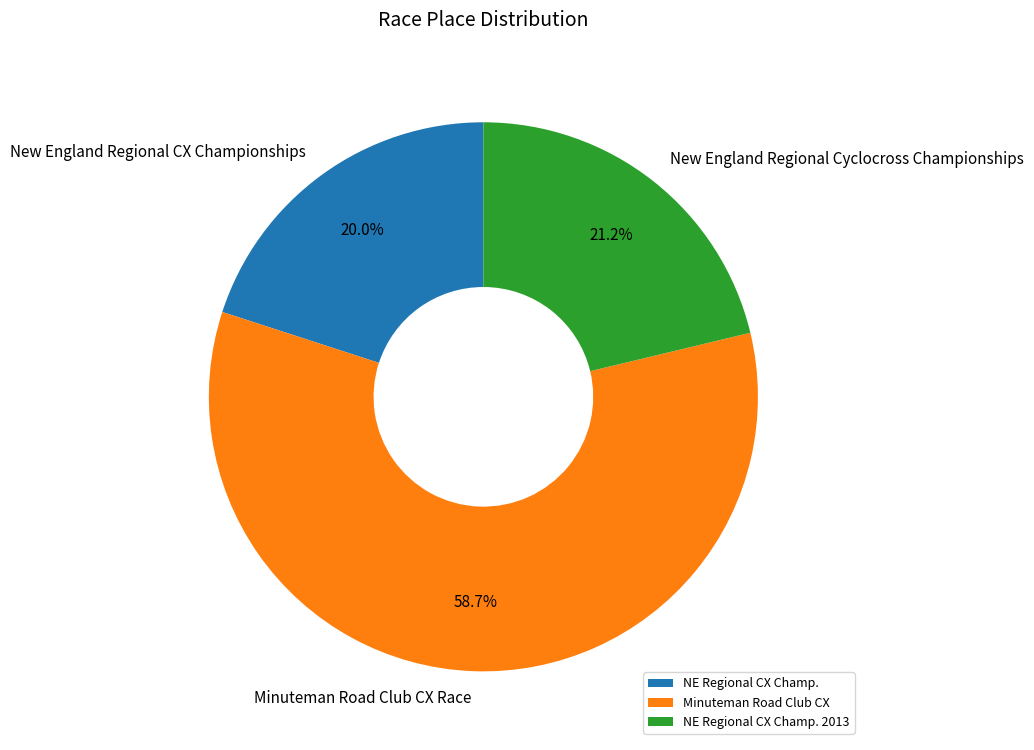

Do New England Regional Cyclocross Championships and Minuteman Road Club CX Race together represent more than half of the pie?

Yes